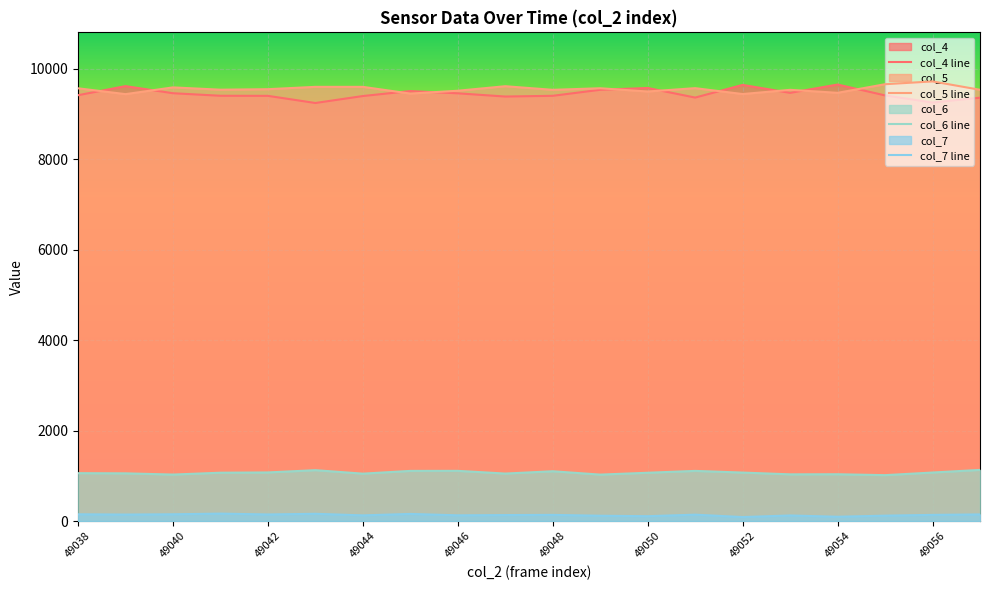

Reading left to right, list all the values displayed in this chart.

col_4: 49038=9411	49039=9612	49040=9455	49041=9399	49042=9397	49043=9239	49044=9393	49045=9503	49046=9453	49047=9382	49048=9398	49049=9531	49050=9571	49051=9359	49052=9639	49053=9463	49054=9647	49055=9407	49056=9249	49057=9356
col_5: 49038=9564	49039=9435	49040=9584	49041=9533	49042=9544	49043=9596	49044=9596	49045=9447	49046=9510	49047=9610	49048=9530	49049=9565	49050=9493	49051=9567	49052=9437	49053=9530	49054=9464	49055=9654	49056=9716	49057=9531
col_6: 49038=1059	49039=1055	49040=1028	49041=1069	49042=1075	49043=1125	49044=1048	49045=1109	49046=1110	49047=1050	49048=1101	49049=1027	49050=1068	49051=1109	49052=1072	49053=1033	49054=1035	49055=1015	49056=1073	49057=1131
col_7: 49038=150	49039=144	49040=150	49041=165	49042=146	49043=161	49044=126	49045=158	49046=127	49047=133	49048=137	49049=118	49050=108	49051=142	49052=89	49053=124	49054=96	49055=120	49056=137	49057=147